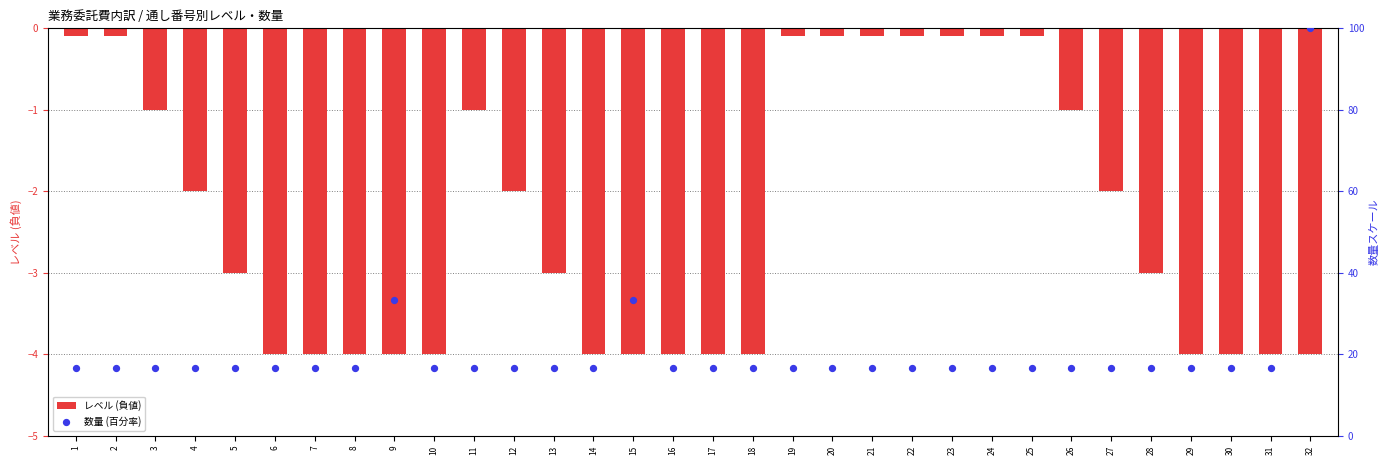

Which series contains the highest Y value?

数量 (百分率)